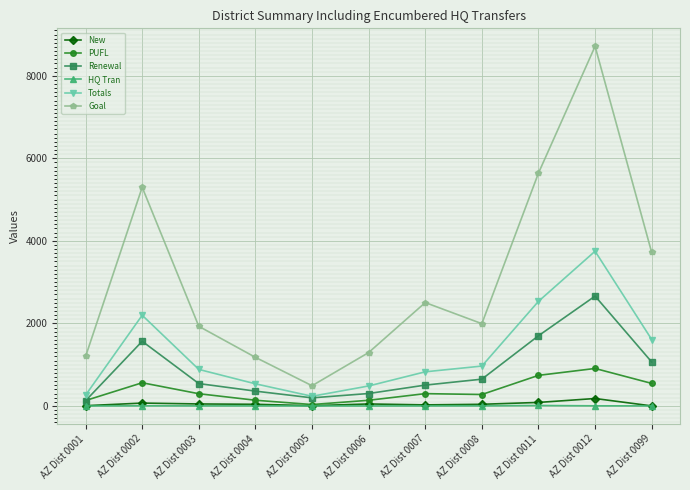

Is this an area chart (filled region under the line)?

No